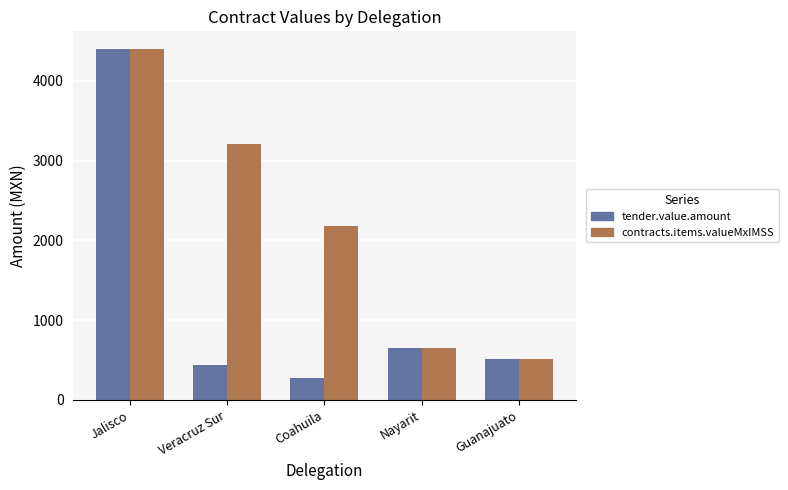

List the series in order of their overall mean, highest first.

contracts.items.valueMxIMSS, tender.value.amount